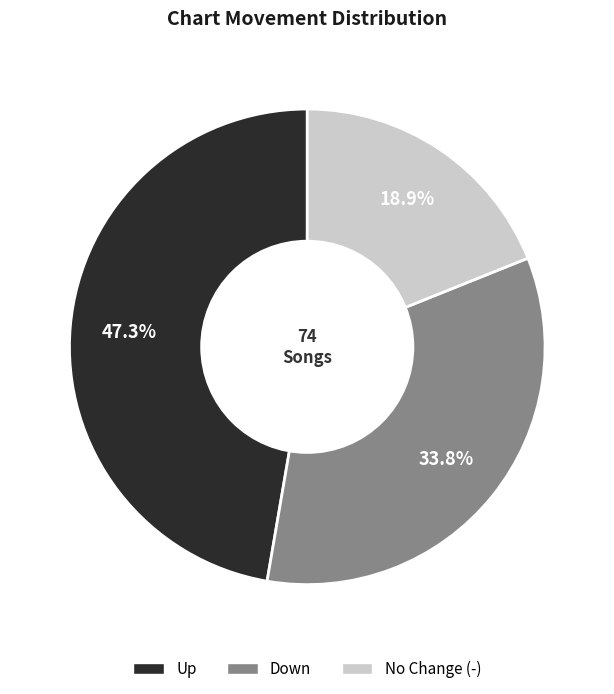

Is there any slice that represents more than half of the pie?

No